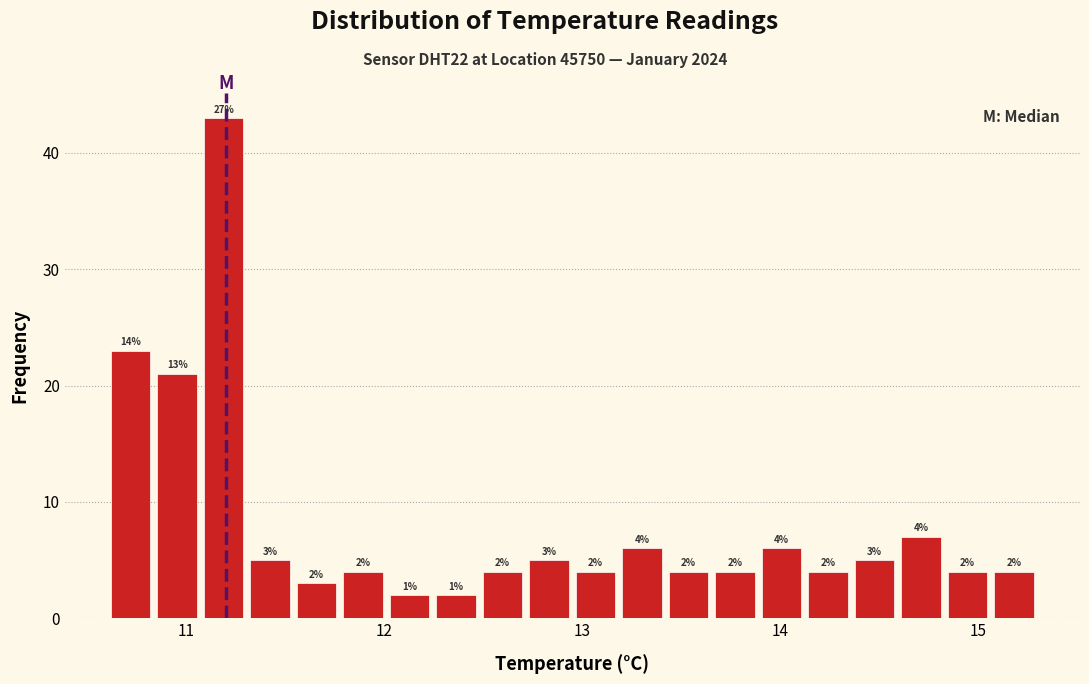

Read against the x-axis, roughly where is the centre of the tallest bar?

11.2